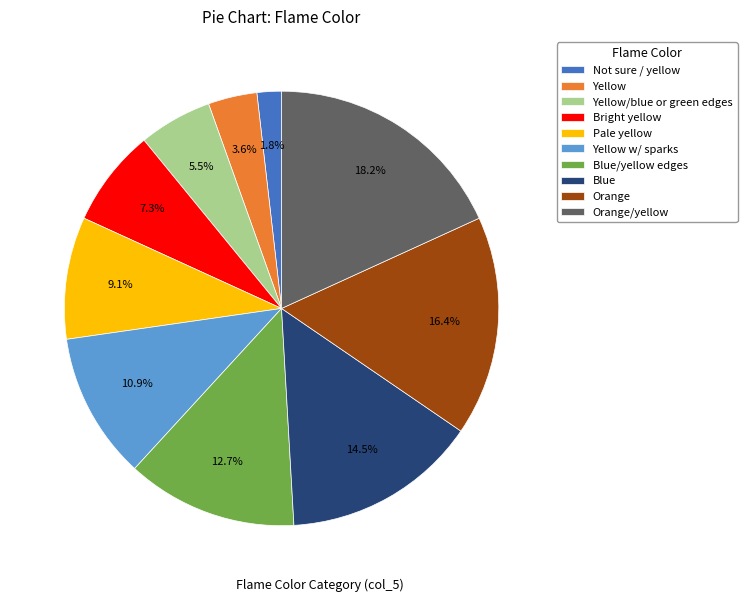

What is the ratio of the value at Blue to the value at Bright yellow?

2.0